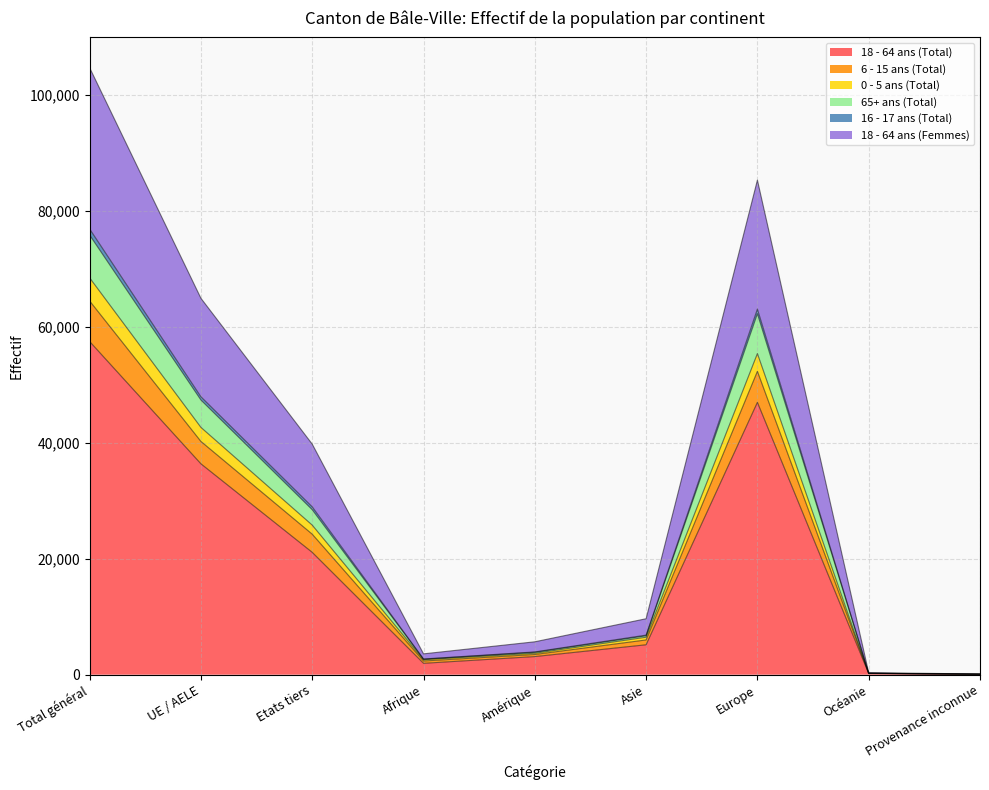

At which label is 18 - 64 ans (Total) closest to 28758?

UE / AELE